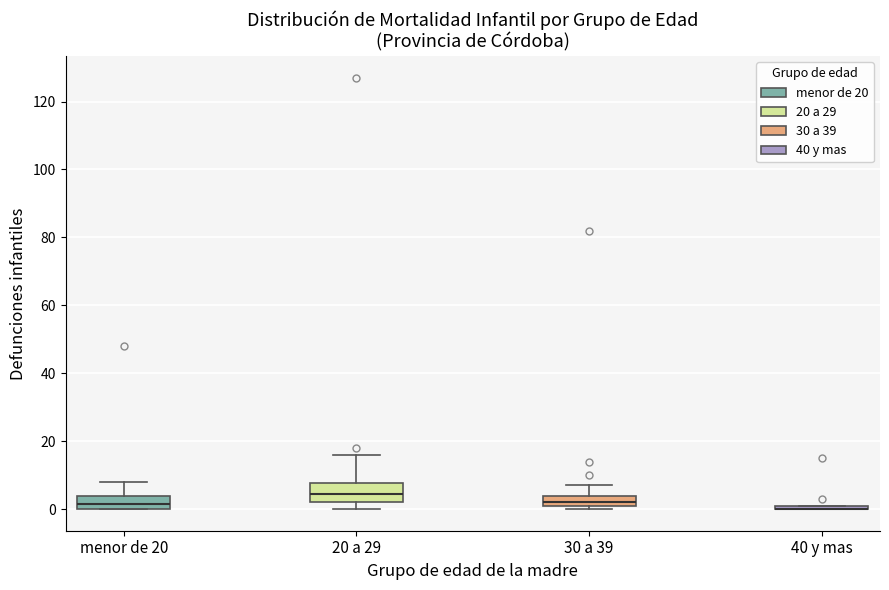

Where does the median line of the box for menor de 20 sit on the y-axis? The values are not printed on the chart, so give them approximately, as read against the axis.

2